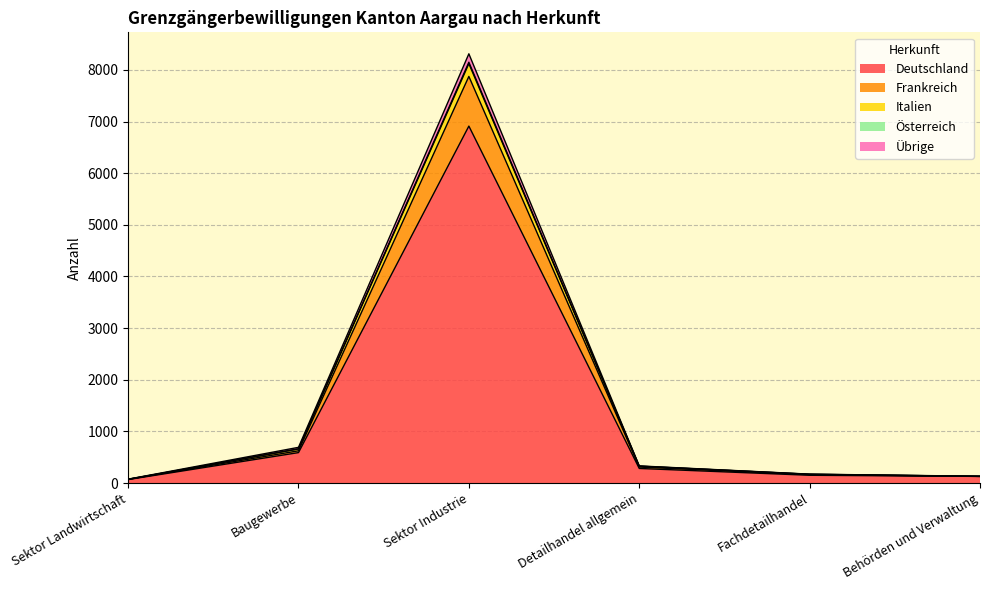

At which category is the sum across all series the highest?

Sektor Industrie